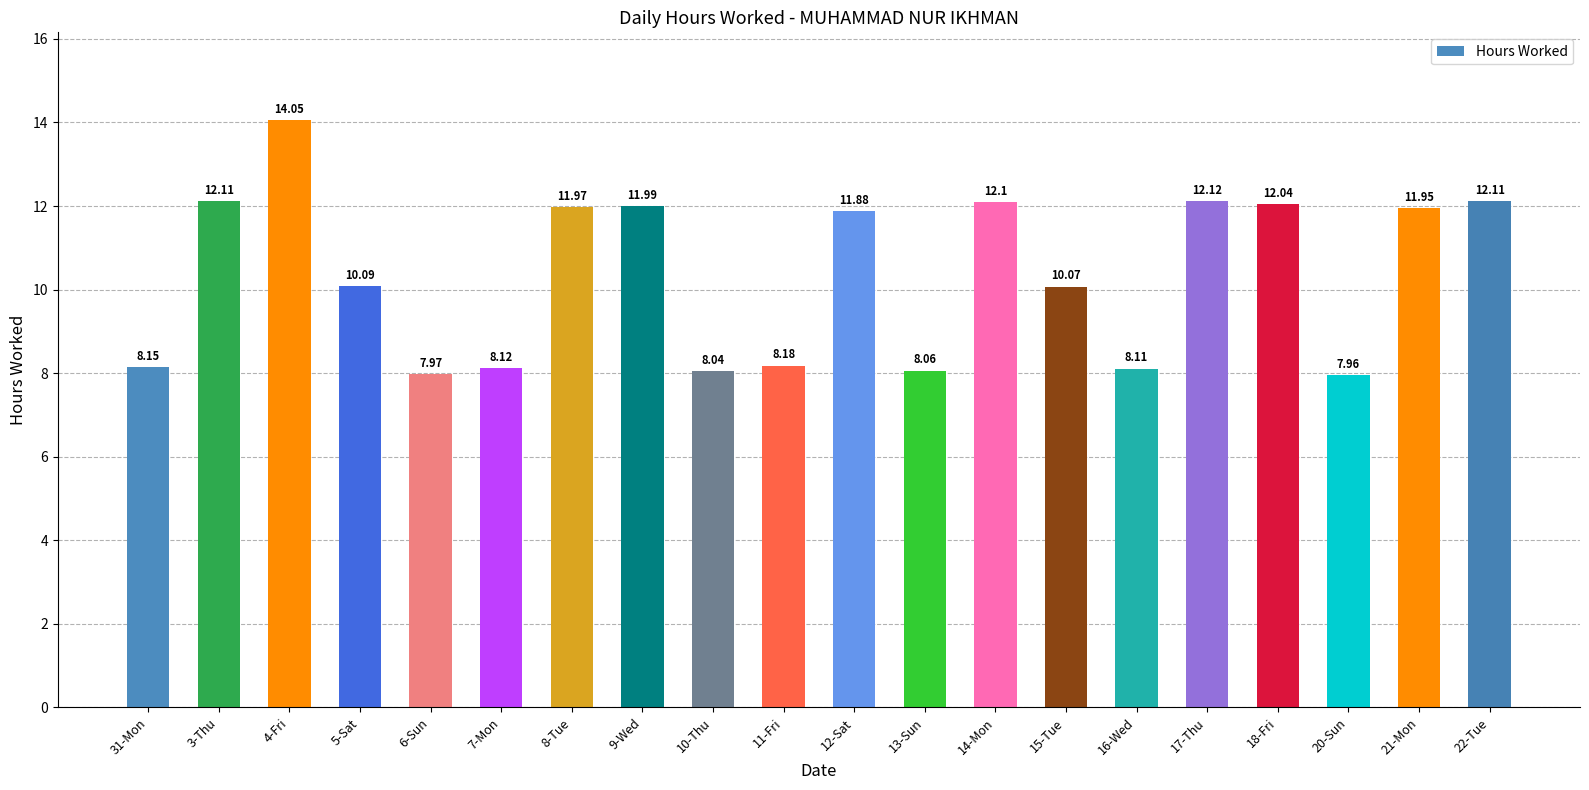

What is the sum of all values?

207.1